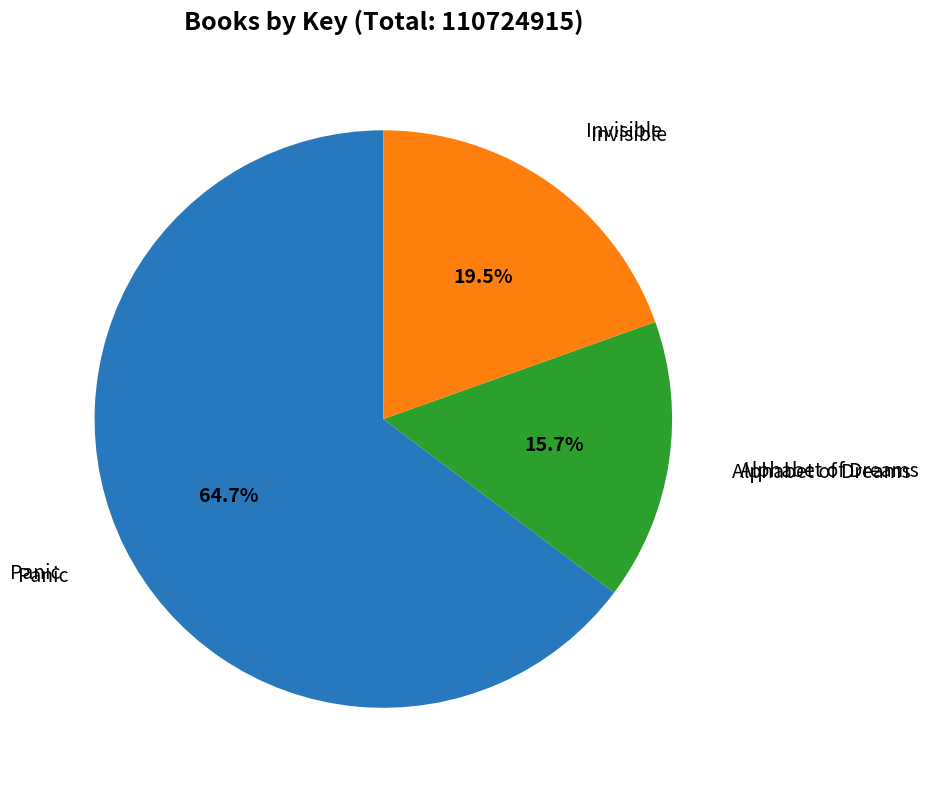

Does any single category account for the majority?

Yes